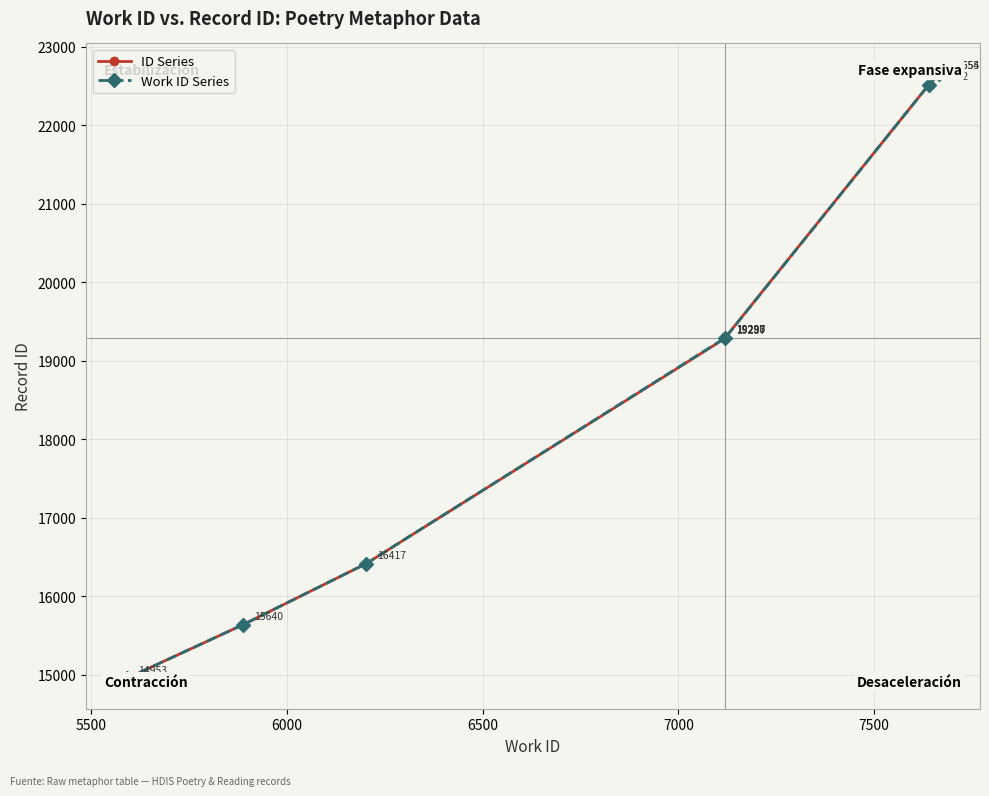

What is the maximum value shown in the chart?

22655